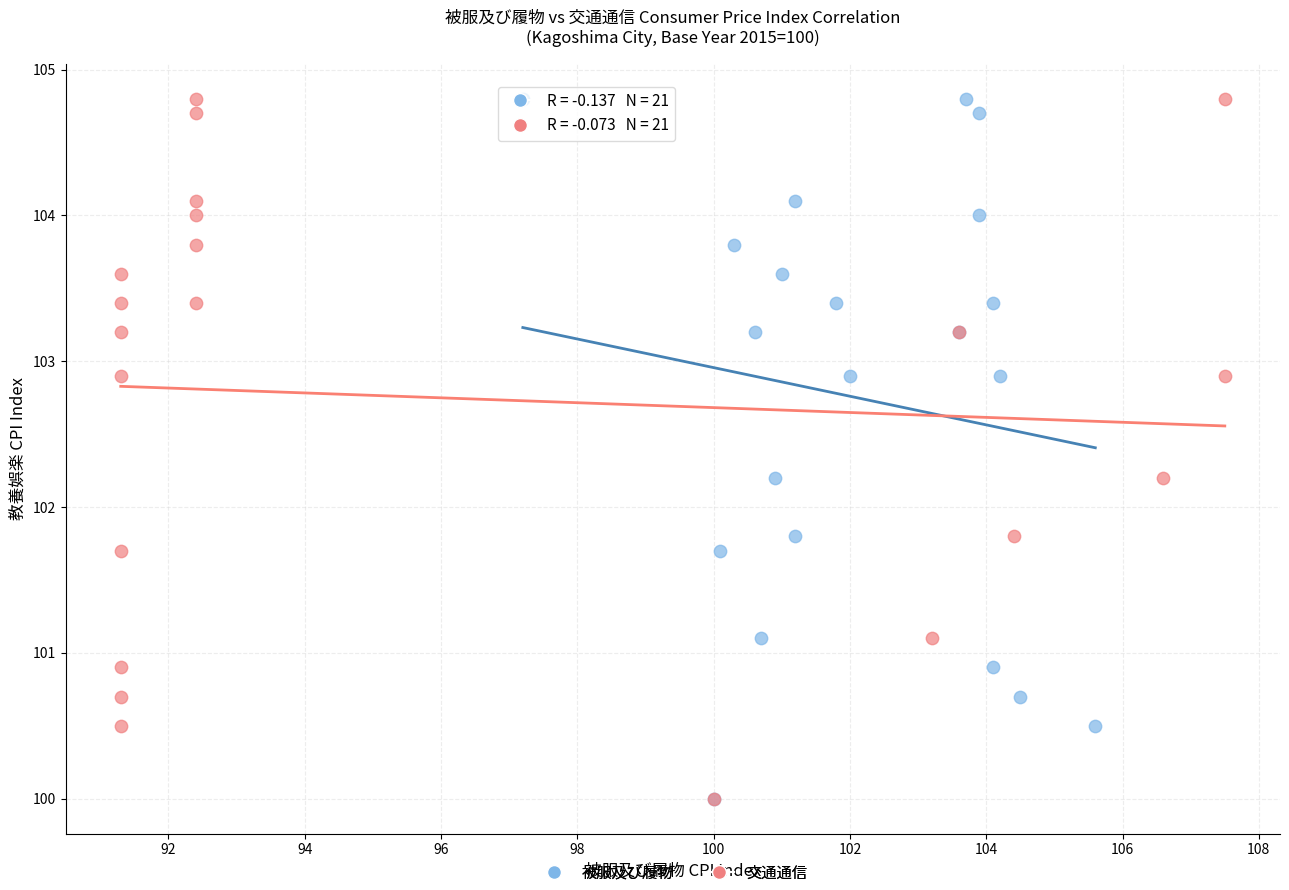

What are all the series names shown in the legend?

被服及び履物, 交通通信